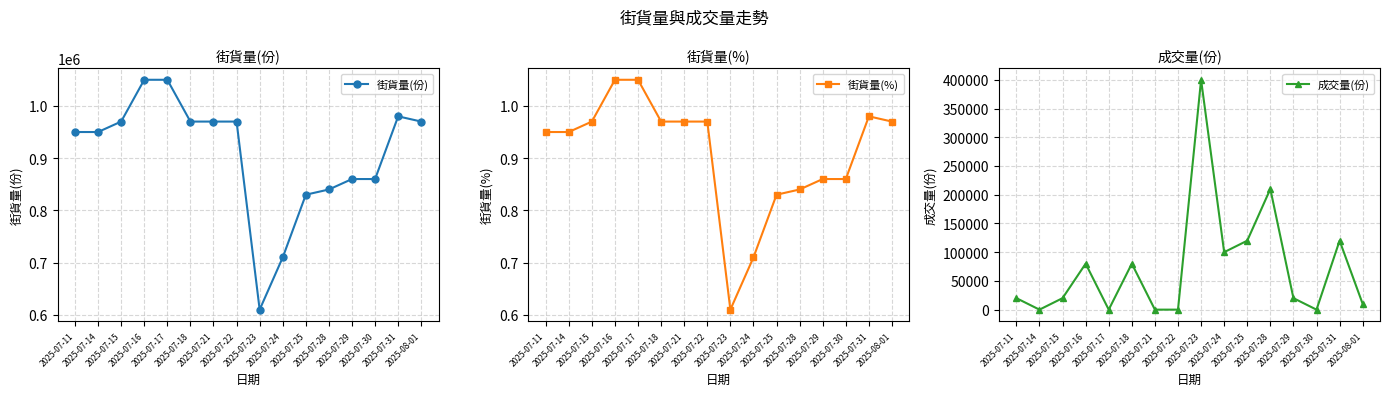

What is the total value across all series at 2025-07-24?

810000.7